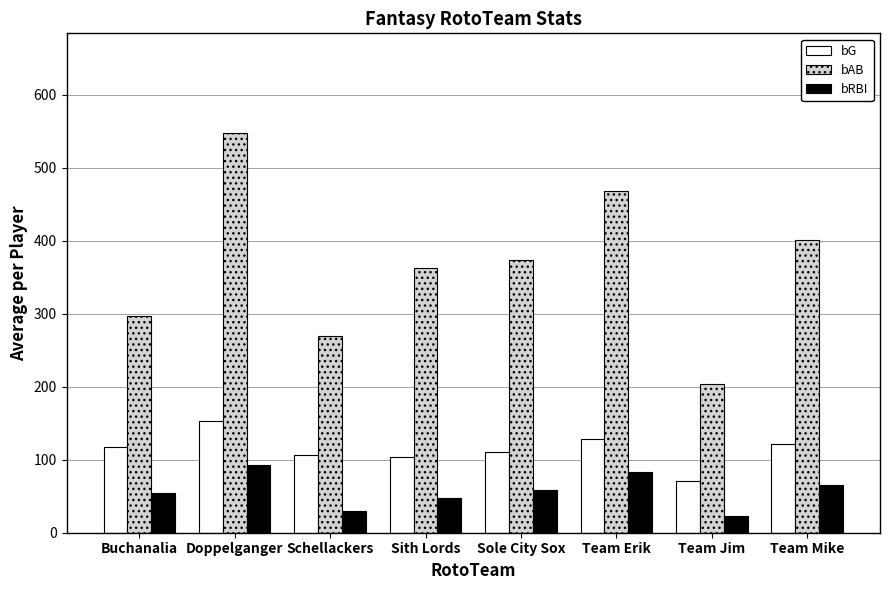

What is the value of the bAB bar at the 5th from the left?

373.0